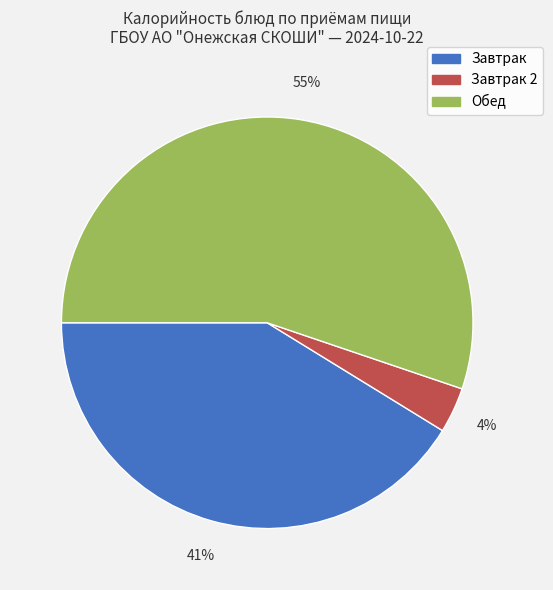

To the nearest percent, what is the average slice percentage?

33%